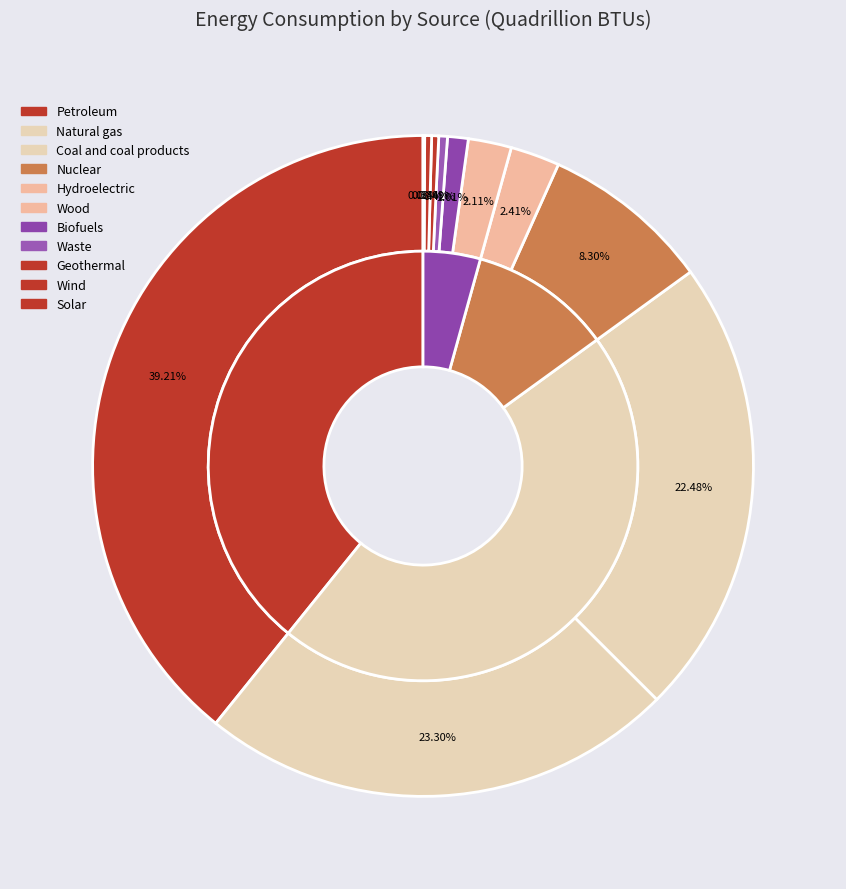

Is it true that Biofuels is 1% of the pie?

True